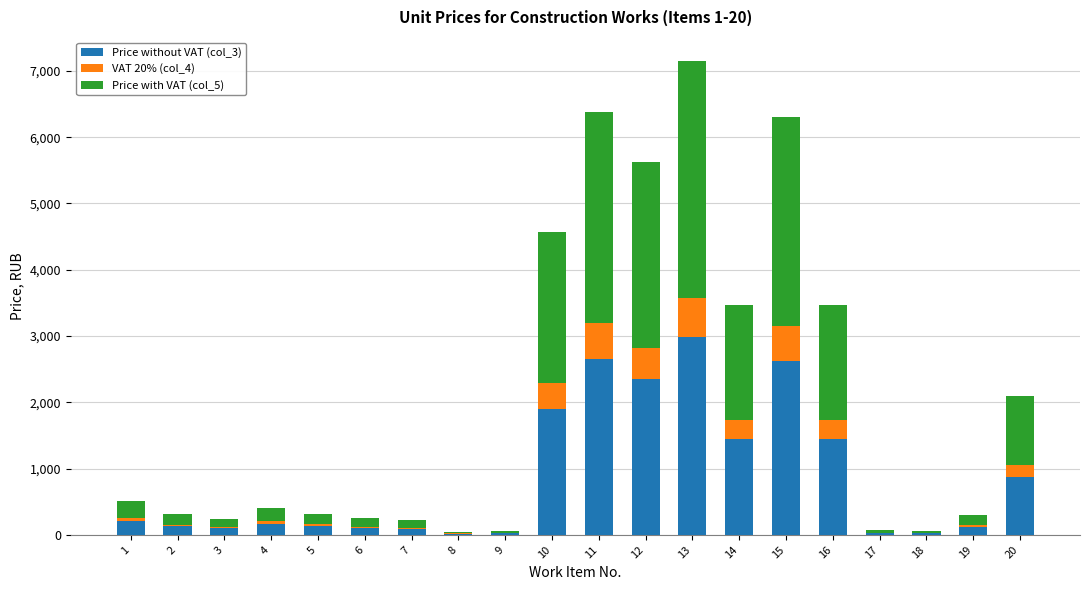

At which category is the sum across all series the highest?

13